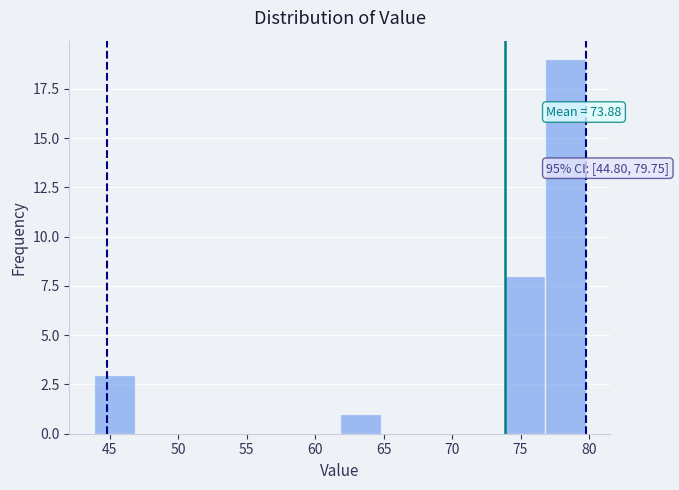

Which range on the x-axis has the tallest bar?

77 to 80